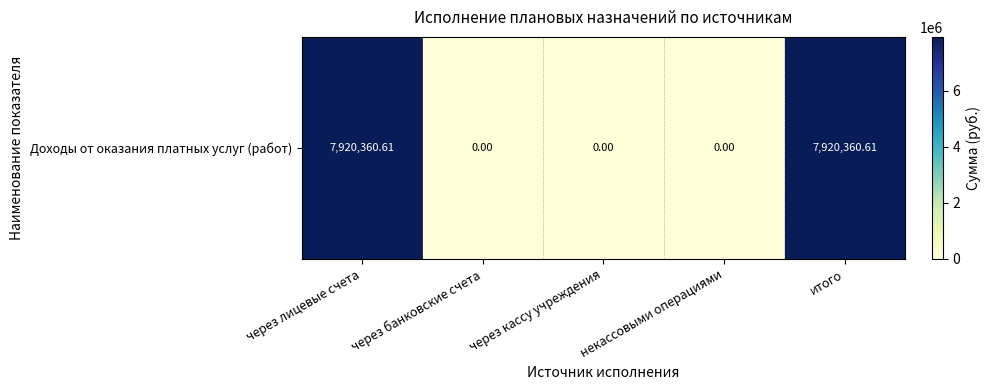

True or false: the data shows -5088077.0 at через банковские счета.

False